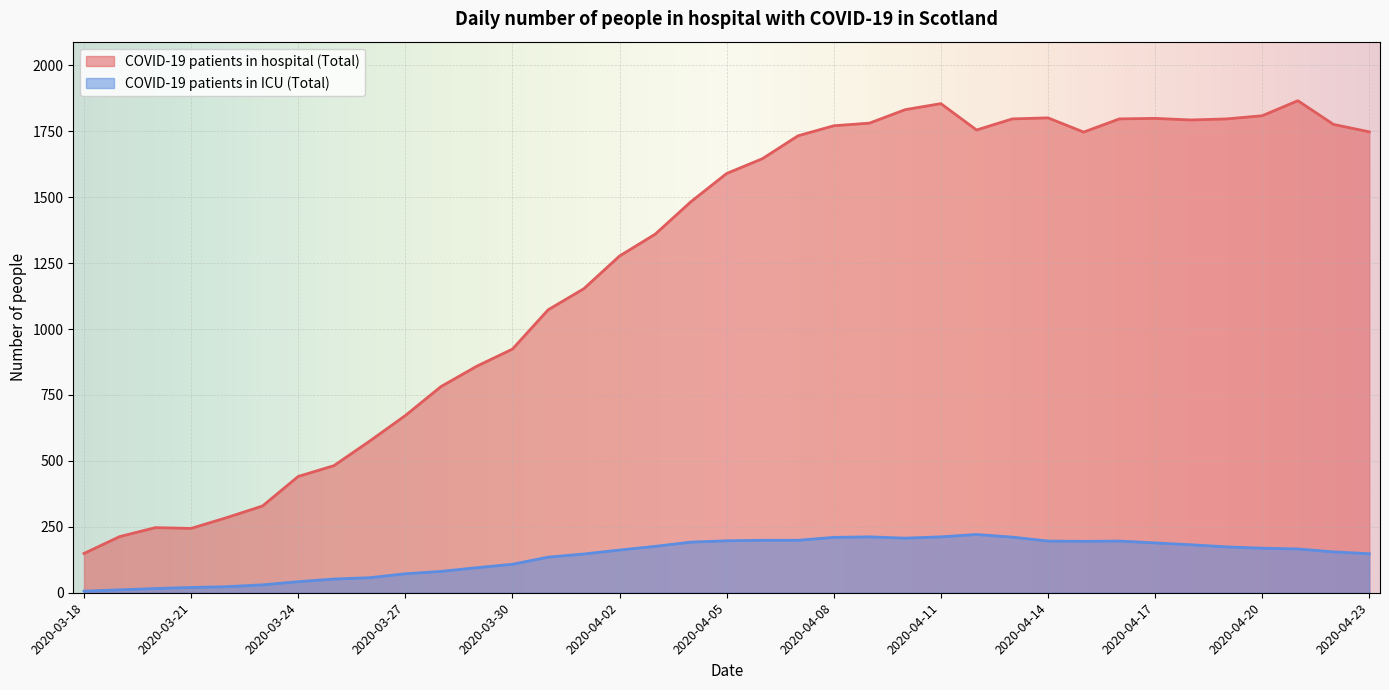

True or false: COVID-19 patients in hospital (Total) and COVID-19 patients in ICU (Total) intersect in this chart.

False